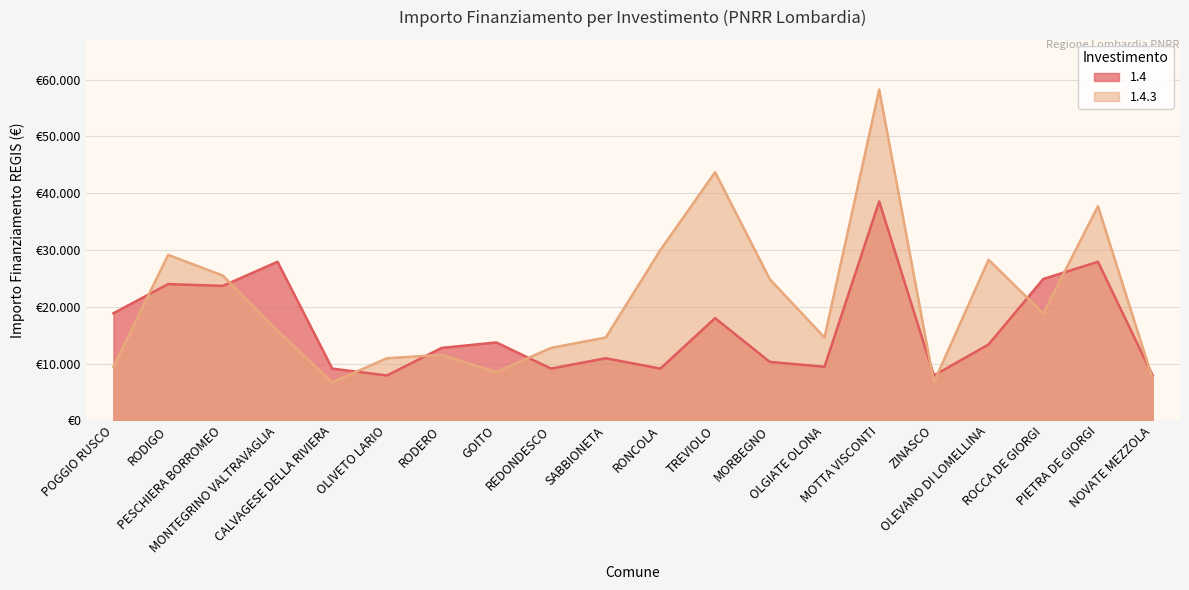

At which label is 1.4.3 closest to 32474?

RONCOLA